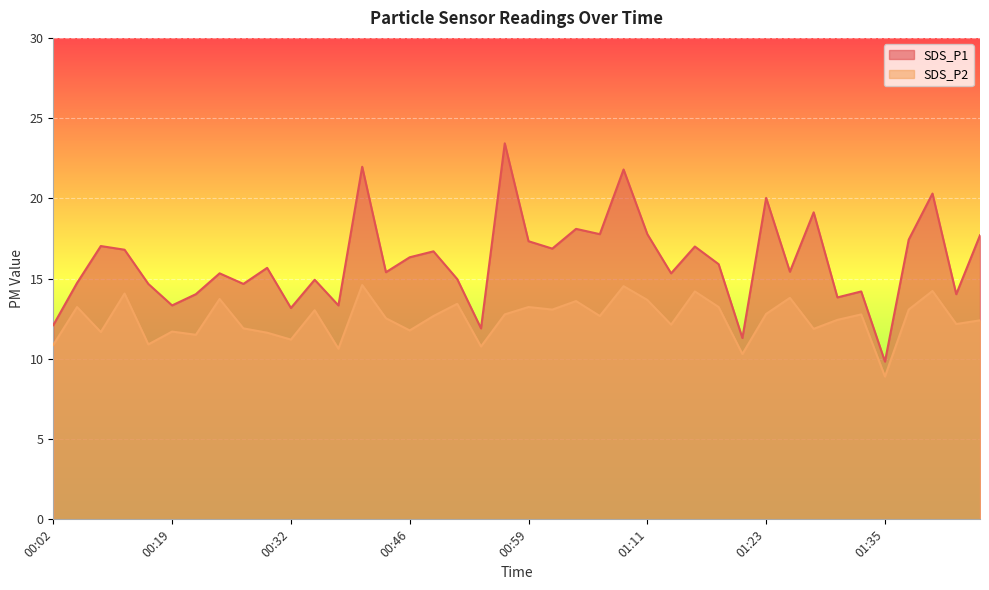

At which category does the chart reach its minimum across all series?

01:35